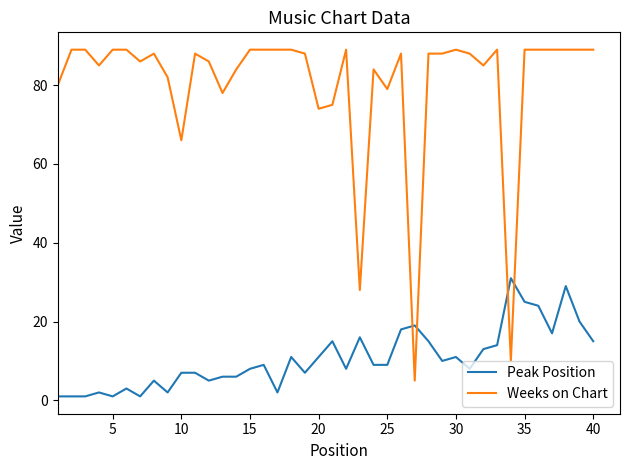

At how many categories does at least one series exceed 14?

40